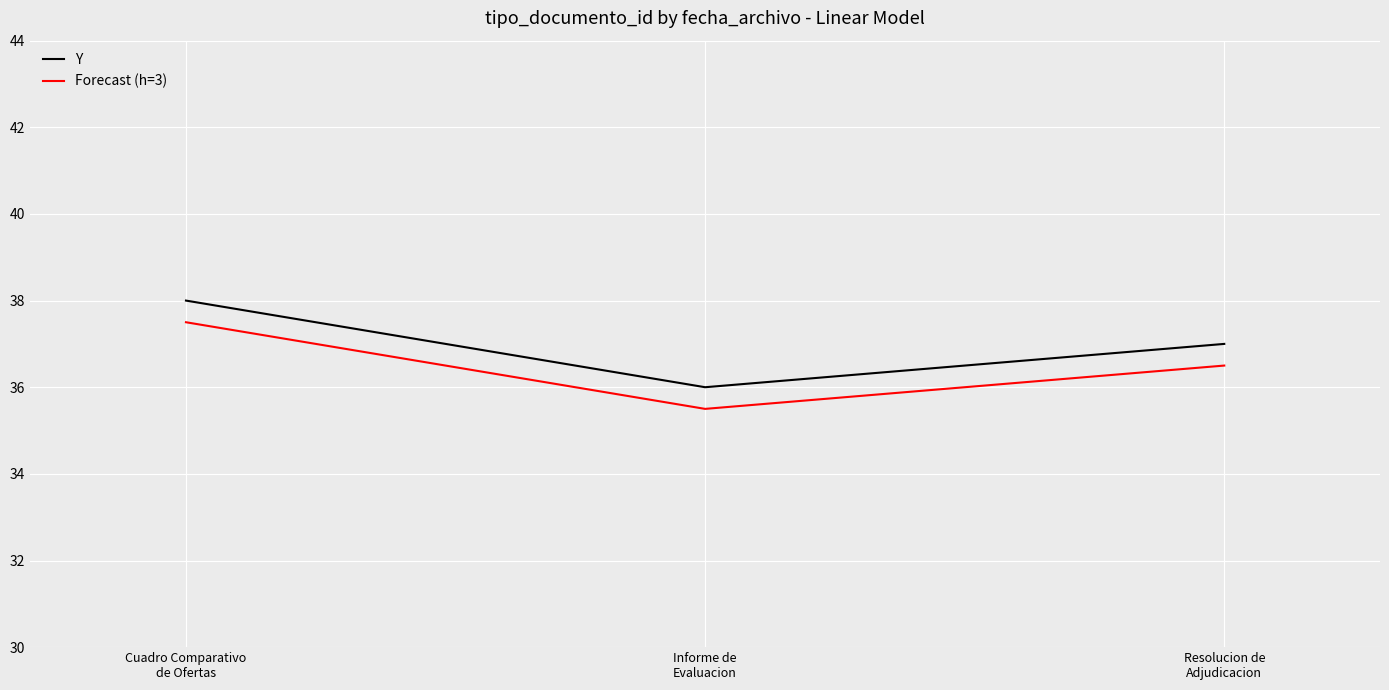

What is the minimum value shown in the chart?

35.5